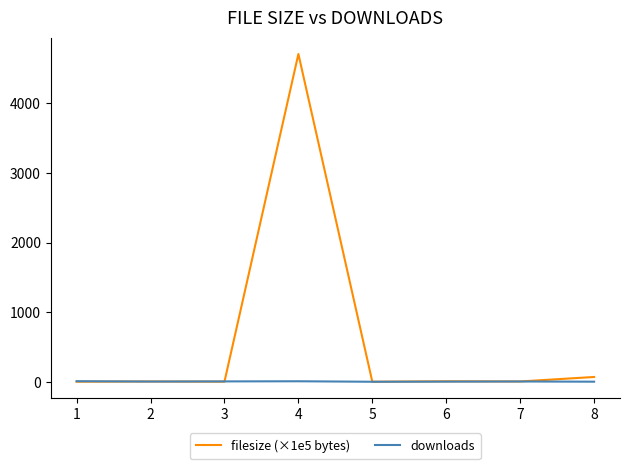

Rank the series by their average value, from highest to lowest.

filesize (×1e5 bytes), downloads